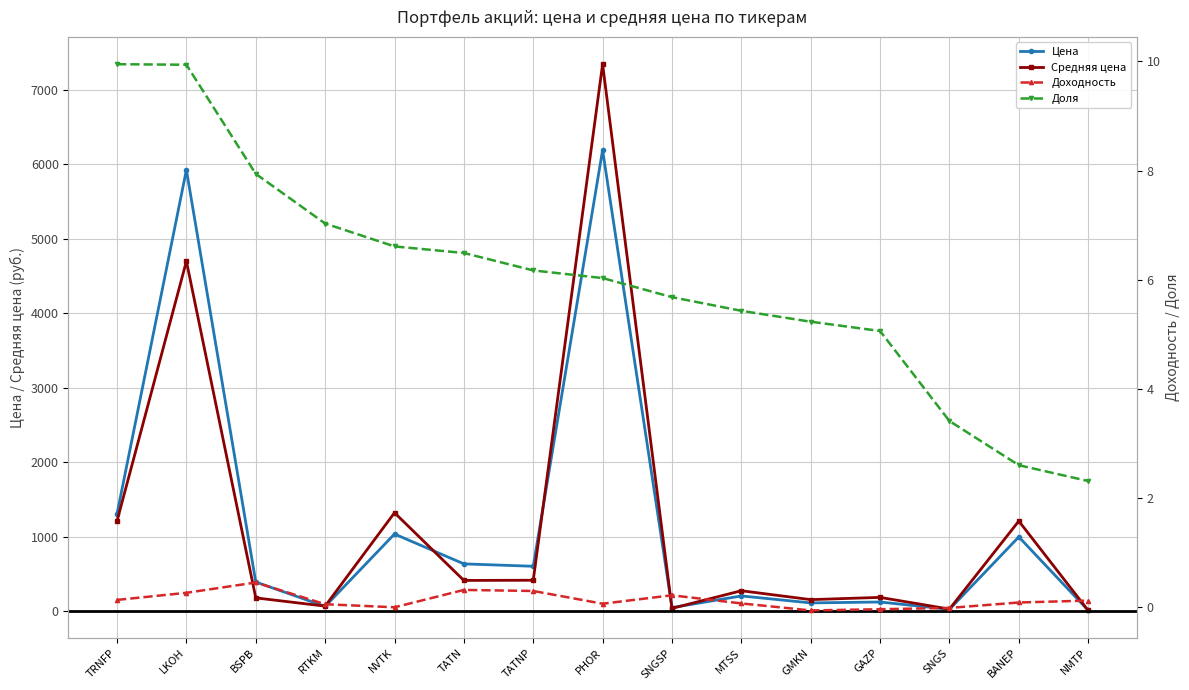

True or false: Цена and Доля cross at least once.

False